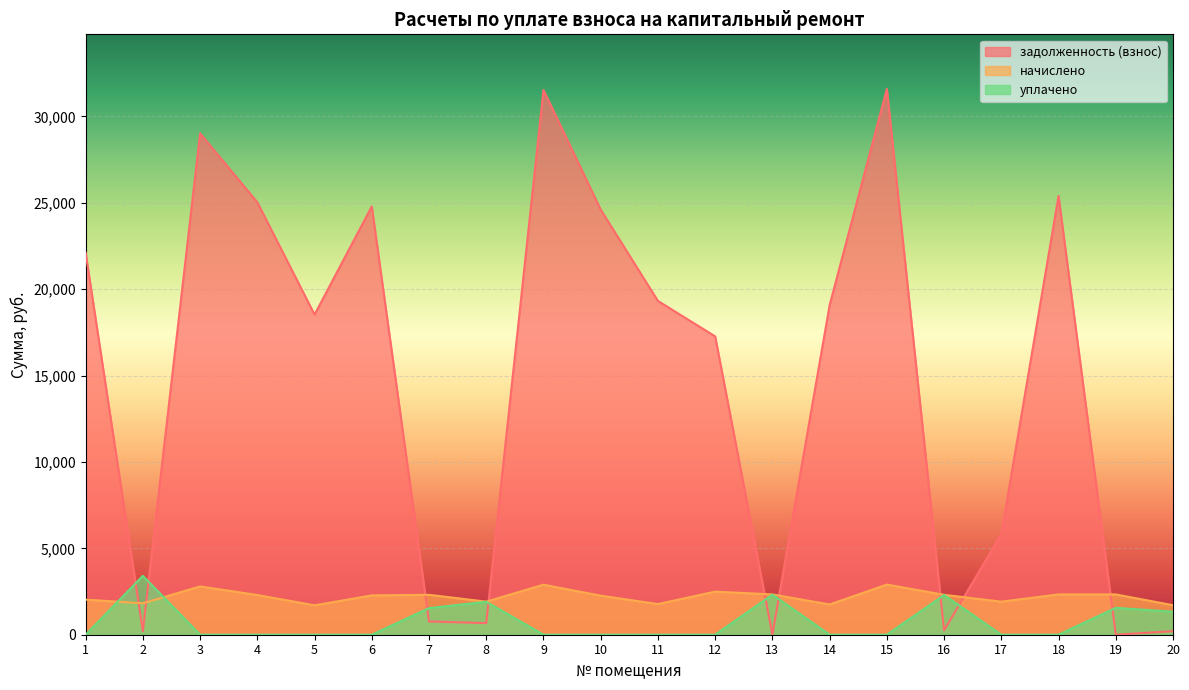

Rank the categories by задолженность (взнос) value from highest to lowest.

15, 9, 3, 18, 4, 6, 10, 1, 11, 14, 5, 12, 17, 7, 8, 16, 2, 20, 13, 19